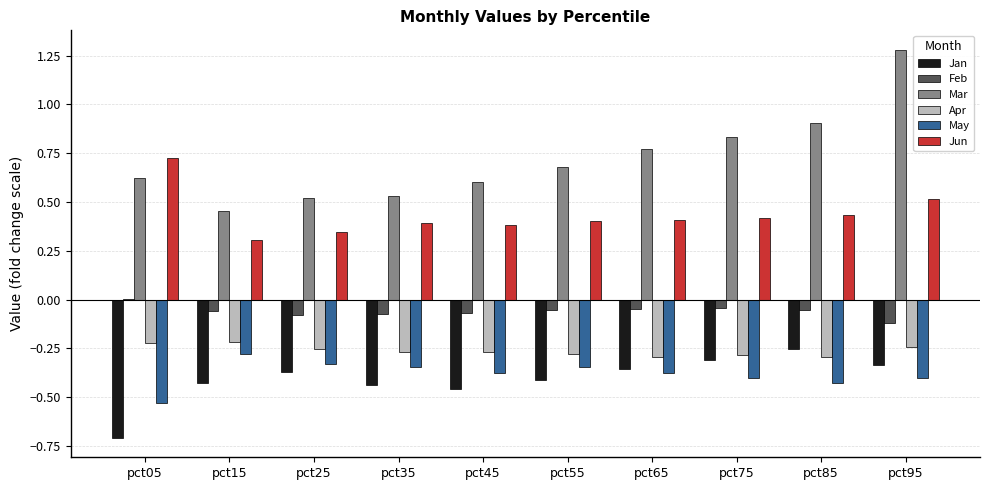

Which category has the highest value across all series?

pct95